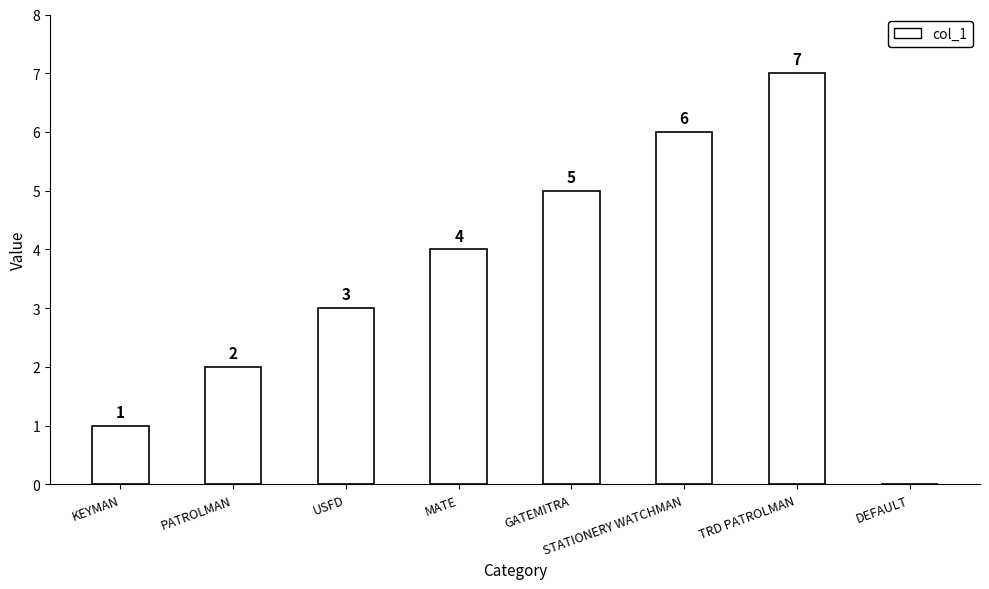

How many positive values are there?

7